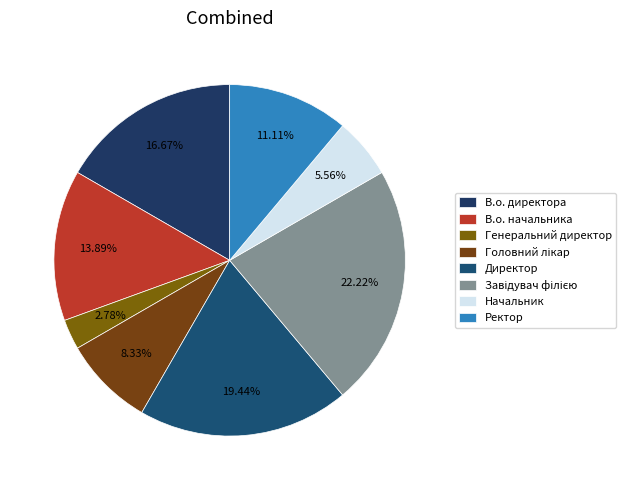

Between Завідувач філією and В.о. директора, which is larger?

Завідувач філією